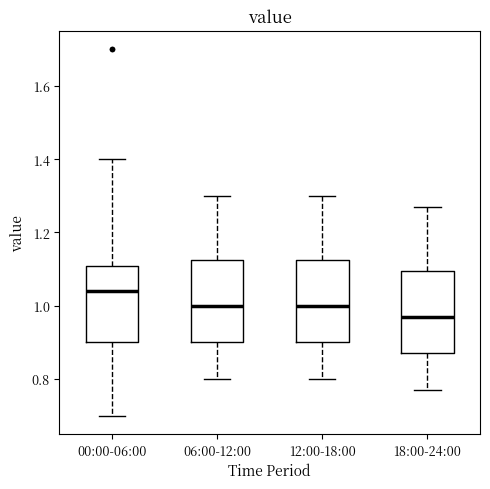

Reading left to right, read every box against the y-axis: the position of its median line, the range the box covers, and the ends of its whiskers. The values are not printed on the chart, so give them approximately, as read against the axis.

00:00-06:00: median 1.04, box 0.90 to 1.10, whiskers 0.70 to 1.40
06:00-12:00: median 1.00, box 0.90 to 1.12, whiskers 0.80 to 1.30
12:00-18:00: median 1.00, box 0.90 to 1.12, whiskers 0.80 to 1.30
18:00-24:00: median 0.98, box 0.88 to 1.10, whiskers 0.78 to 1.28